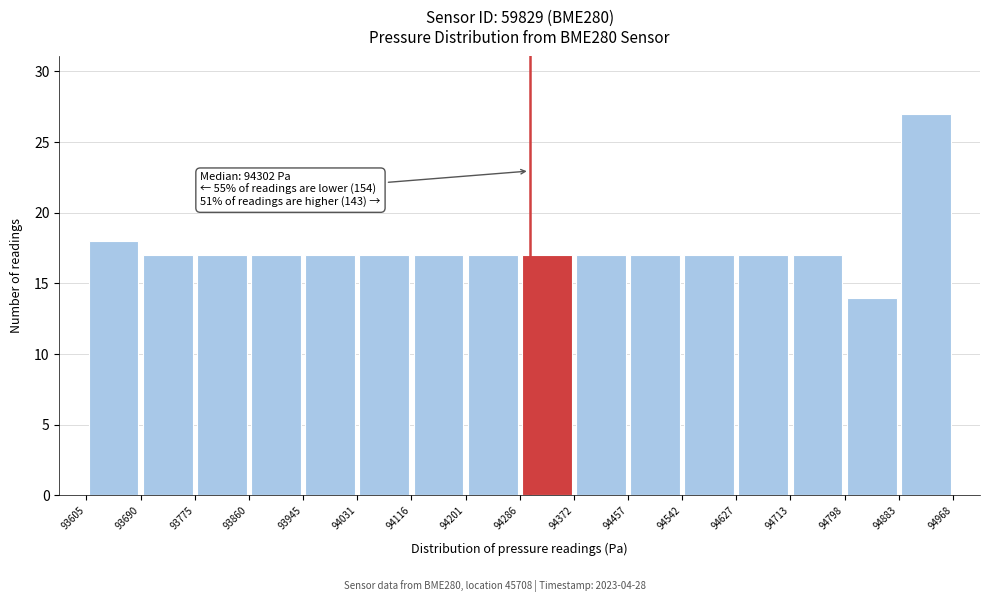

Which range on the x-axis has the tallest bar?

94883 to 94968